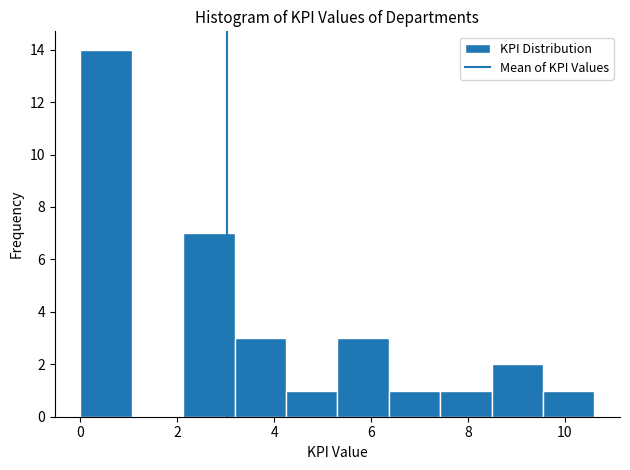

Reading left to right, transcribe this chart: for each bar, give the range it covers on the x-axis and its height. Neither the bar edges nor the heights are printed on the chart, so give them approximately, as read against the axes.

0.0 to 1.0: 14
1.0 to 2.2: 0
2.2 to 3.2: 7
3.2 to 4.2: 3
4.2 to 5.4: 1
5.4 to 6.4: 3
6.4 to 7.4: 1
7.4 to 8.4: 1
8.4 to 9.6: 2
9.6 to 10.6: 1